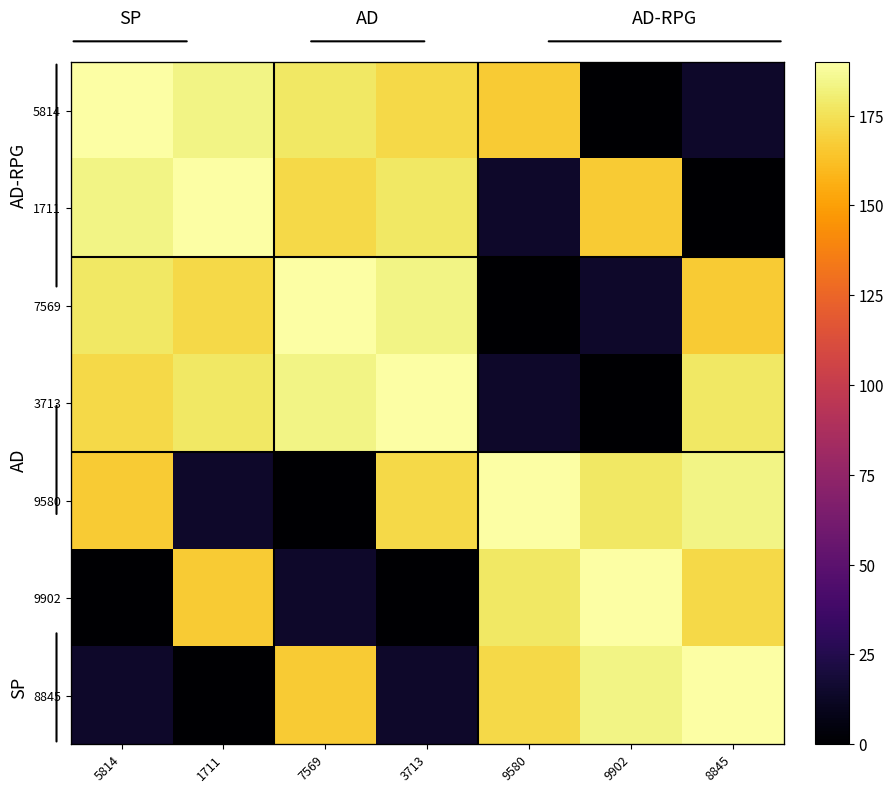

At how many categories does at least one series exceed 115?

7